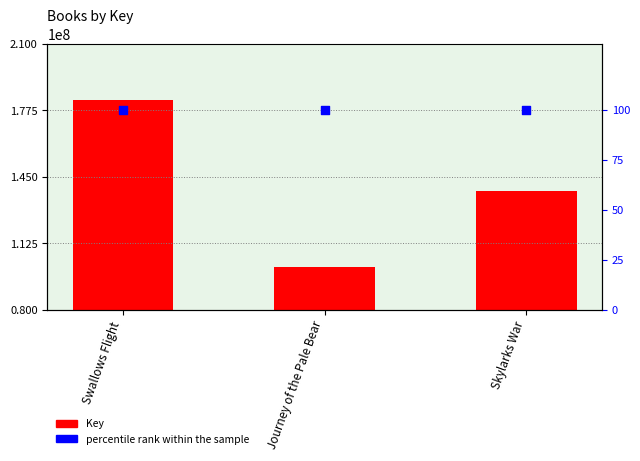

At how many categories does at least one series exceed 41894594?

3